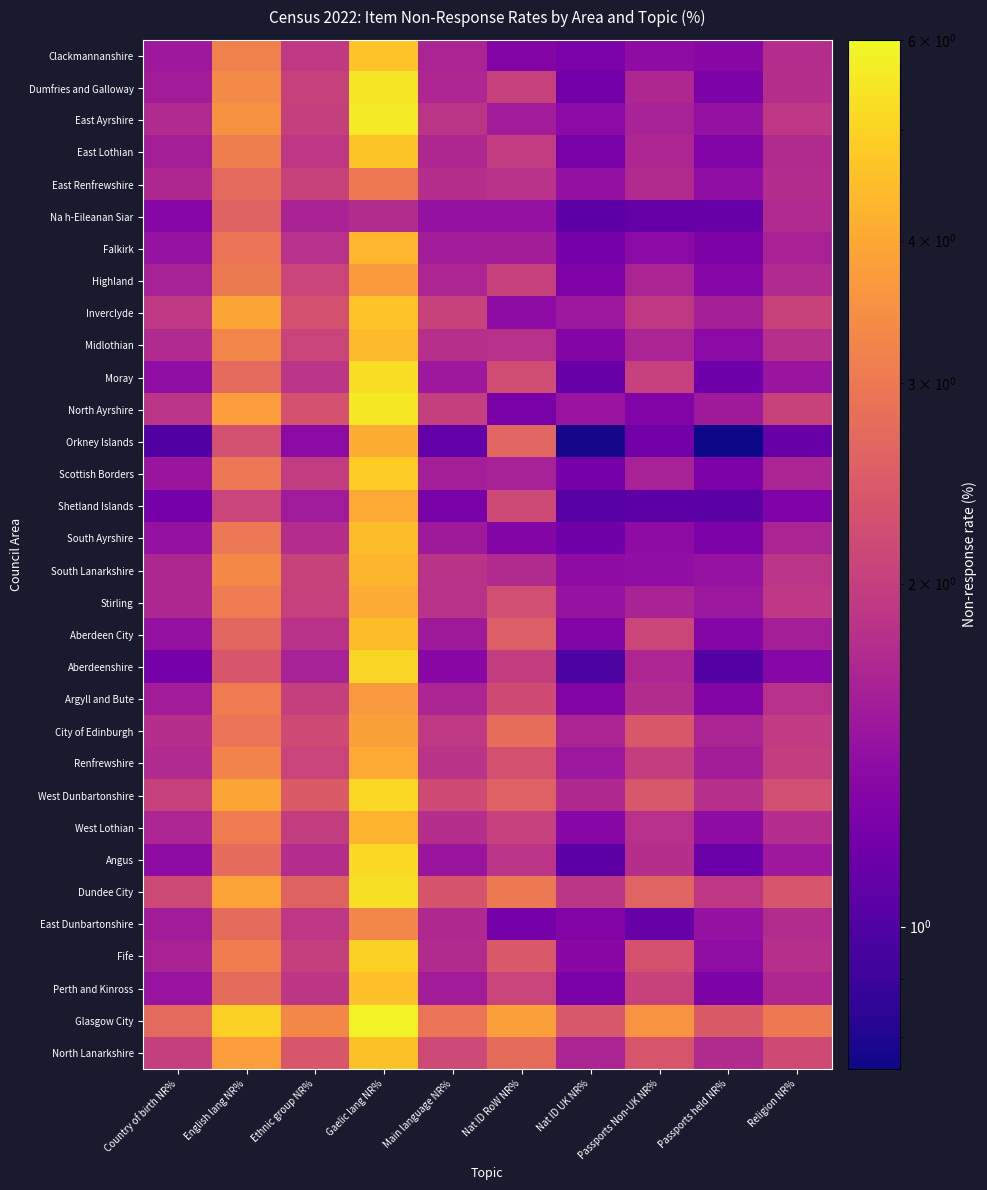

Reading left to right, extract all data points from this chart.

Clackmannanshire: Country of birth NR%=1.5	English lang NR%=3.2	Ethnic group NR%=1.9	Gaelic lang NR%=4.6	Main language NR%=1.7	Nat ID RoW NR%=1.3	Nat ID UK NR%=1.2	Passports Non-UK NR%=1.4	Passports held NR%=1.3	Religion NR%=1.8
Dumfries and Galloway: Country of birth NR%=1.6	English lang NR%=3.4	Ethnic group NR%=2.0	Gaelic lang NR%=5.5	Main language NR%=1.7	Nat ID RoW NR%=2.0	Nat ID UK NR%=1.2	Passports Non-UK NR%=1.7	Passports held NR%=1.3	Religion NR%=1.8
East Ayrshire: Country of birth NR%=1.7	English lang NR%=3.5	Ethnic group NR%=2.0	Gaelic lang NR%=5.6	Main language NR%=1.9	Nat ID RoW NR%=1.6	Nat ID UK NR%=1.4	Passports Non-UK NR%=1.6	Passports held NR%=1.4	Religion NR%=1.9
East Lothian: Country of birth NR%=1.6	English lang NR%=3.1	Ethnic group NR%=1.9	Gaelic lang NR%=4.7	Main language NR%=1.7	Nat ID RoW NR%=2.0	Nat ID UK NR%=1.2	Passports Non-UK NR%=1.7	Passports held NR%=1.3	Religion NR%=1.7
East Renfrewshire: Country of birth NR%=1.7	English lang NR%=2.7	Ethnic group NR%=2.1	Gaelic lang NR%=3.0	Main language NR%=1.8	Nat ID RoW NR%=1.8	Nat ID UK NR%=1.4	Passports Non-UK NR%=1.7	Passports held NR%=1.4	Religion NR%=1.8
Na h-Eileanan Siar: Country of birth NR%=1.3	English lang NR%=2.6	Ethnic group NR%=1.6	Gaelic lang NR%=1.8	Main language NR%=1.4	Nat ID RoW NR%=1.4	Nat ID UK NR%=1.1	Passports Non-UK NR%=1.1	Passports held NR%=1.1	Religion NR%=1.7
Falkirk: Country of birth NR%=1.4	English lang NR%=2.9	Ethnic group NR%=1.8	Gaelic lang NR%=4.3	Main language NR%=1.6	Nat ID RoW NR%=1.6	Nat ID UK NR%=1.2	Passports Non-UK NR%=1.4	Passports held NR%=1.3	Religion NR%=1.6
Highland: Country of birth NR%=1.6	English lang NR%=3.0	Ethnic group NR%=2.1	Gaelic lang NR%=3.7	Main language NR%=1.7	Nat ID RoW NR%=2.0	Nat ID UK NR%=1.3	Passports Non-UK NR%=1.6	Passports held NR%=1.3	Religion NR%=1.7
Inverclyde: Country of birth NR%=1.9	English lang NR%=3.9	Ethnic group NR%=2.3	Gaelic lang NR%=4.6	Main language NR%=2.1	Nat ID RoW NR%=1.4	Nat ID UK NR%=1.5	Passports Non-UK NR%=1.9	Passports held NR%=1.6	Religion NR%=2.1
Midlothian: Country of birth NR%=1.7	English lang NR%=3.2	Ethnic group NR%=2.1	Gaelic lang NR%=4.4	Main language NR%=1.8	Nat ID RoW NR%=1.8	Nat ID UK NR%=1.3	Passports Non-UK NR%=1.7	Passports held NR%=1.4	Religion NR%=1.8
Moray: Country of birth NR%=1.4	English lang NR%=2.7	Ethnic group NR%=1.9	Gaelic lang NR%=5.2	Main language NR%=1.5	Nat ID RoW NR%=2.2	Nat ID UK NR%=1.1	Passports Non-UK NR%=2.0	Passports held NR%=1.2	Religion NR%=1.5
North Ayrshire: Country of birth NR%=1.9	English lang NR%=3.8	Ethnic group NR%=2.3	Gaelic lang NR%=5.5	Main language NR%=2.0	Nat ID RoW NR%=1.2	Nat ID UK NR%=1.5	Passports Non-UK NR%=1.3	Passports held NR%=1.5	Religion NR%=2.1
Orkney Islands: Country of birth NR%=1.0	English lang NR%=2.3	Ethnic group NR%=1.4	Gaelic lang NR%=4.1	Main language NR%=1.1	Nat ID RoW NR%=2.6	Nat ID UK NR%=0.8	Passports Non-UK NR%=1.2	Passports held NR%=0.8	Religion NR%=1.1
Scottish Borders: Country of birth NR%=1.5	English lang NR%=3.0	Ethnic group NR%=2.0	Gaelic lang NR%=4.8	Main language NR%=1.6	Nat ID RoW NR%=1.6	Nat ID UK NR%=1.2	Passports Non-UK NR%=1.6	Passports held NR%=1.3	Religion NR%=1.7
Shetland Islands: Country of birth NR%=1.2	English lang NR%=2.1	Ethnic group NR%=1.6	Gaelic lang NR%=4.0	Main language NR%=1.2	Nat ID RoW NR%=2.2	Nat ID UK NR%=1.0	Passports Non-UK NR%=1.1	Passports held NR%=1.1	Religion NR%=1.3
South Ayrshire: Country of birth NR%=1.4	English lang NR%=3.0	Ethnic group NR%=1.8	Gaelic lang NR%=4.5	Main language NR%=1.5	Nat ID RoW NR%=1.3	Nat ID UK NR%=1.2	Passports Non-UK NR%=1.4	Passports held NR%=1.3	Religion NR%=1.6
South Lanarkshire: Country of birth NR%=1.7	English lang NR%=3.3	Ethnic group NR%=2.1	Gaelic lang NR%=4.3	Main language NR%=1.8	Nat ID RoW NR%=1.7	Nat ID UK NR%=1.4	Passports Non-UK NR%=1.4	Passports held NR%=1.4	Religion NR%=1.9
Stirling: Country of birth NR%=1.7	English lang NR%=3.1	Ethnic group NR%=2.0	Gaelic lang NR%=4.1	Main language NR%=1.8	Nat ID RoW NR%=2.3	Nat ID UK NR%=1.4	Passports Non-UK NR%=1.6	Passports held NR%=1.5	Religion NR%=1.9
Aberdeen City: Country of birth NR%=1.4	English lang NR%=2.7	Ethnic group NR%=1.8	Gaelic lang NR%=4.5	Main language NR%=1.5	Nat ID RoW NR%=2.5	Nat ID UK NR%=1.3	Passports Non-UK NR%=2.1	Passports held NR%=1.3	Religion NR%=1.6
Aberdeenshire: Country of birth NR%=1.2	English lang NR%=2.4	Ethnic group NR%=1.6	Gaelic lang NR%=5.1	Main language NR%=1.3	Nat ID RoW NR%=2.0	Nat ID UK NR%=1.0	Passports Non-UK NR%=1.7	Passports held NR%=1.0	Religion NR%=1.3
Argyll and Bute: Country of birth NR%=1.6	English lang NR%=3.1	Ethnic group NR%=2.0	Gaelic lang NR%=3.7	Main language NR%=1.7	Nat ID RoW NR%=2.2	Nat ID UK NR%=1.3	Passports Non-UK NR%=1.8	Passports held NR%=1.3	Religion NR%=1.8
City of Edinburgh: Country of birth NR%=1.8	English lang NR%=2.9	Ethnic group NR%=2.2	Gaelic lang NR%=3.8	Main language NR%=1.9	Nat ID RoW NR%=2.8	Nat ID UK NR%=1.6	Passports Non-UK NR%=2.4	Passports held NR%=1.6	Religion NR%=1.9
Renfrewshire: Country of birth NR%=1.7	English lang NR%=3.2	Ethnic group NR%=2.1	Gaelic lang NR%=4.1	Main language NR%=1.8	Nat ID RoW NR%=2.3	Nat ID UK NR%=1.5	Passports Non-UK NR%=2.0	Passports held NR%=1.6	Religion NR%=2.0
West Dunbartonshire: Country of birth NR%=2.0	English lang NR%=3.9	Ethnic group NR%=2.4	Gaelic lang NR%=5.1	Main language NR%=2.2	Nat ID RoW NR%=2.6	Nat ID UK NR%=1.7	Passports Non-UK NR%=2.4	Passports held NR%=1.8	Religion NR%=2.2
West Lothian: Country of birth NR%=1.7	English lang NR%=3.1	Ethnic group NR%=2.0	Gaelic lang NR%=4.3	Main language NR%=1.8	Nat ID RoW NR%=2.0	Nat ID UK NR%=1.3	Passports Non-UK NR%=1.8	Passports held NR%=1.4	Religion NR%=1.8
Angus: Country of birth NR%=1.4	English lang NR%=2.7	Ethnic group NR%=1.8	Gaelic lang NR%=5.2	Main language NR%=1.5	Nat ID RoW NR%=1.9	Nat ID UK NR%=1.1	Passports Non-UK NR%=1.8	Passports held NR%=1.1	Religion NR%=1.5
Dundee City: Country of birth NR%=2.2	English lang NR%=3.9	Ethnic group NR%=2.6	Gaelic lang NR%=5.3	Main language NR%=2.3	Nat ID RoW NR%=3.0	Nat ID UK NR%=1.9	Passports Non-UK NR%=2.6	Passports held NR%=1.9	Religion NR%=2.4
East Dunbartonshire: Country of birth NR%=1.6	English lang NR%=2.8	Ethnic group NR%=1.9	Gaelic lang NR%=3.3	Main language NR%=1.7	Nat ID RoW NR%=1.2	Nat ID UK NR%=1.3	Passports Non-UK NR%=1.1	Passports held NR%=1.4	Religion NR%=1.8
Fife: Country of birth NR%=1.6	English lang NR%=3.1	Ethnic group NR%=2.0	Gaelic lang NR%=4.9	Main language NR%=1.7	Nat ID RoW NR%=2.4	Nat ID UK NR%=1.3	Passports Non-UK NR%=2.3	Passports held NR%=1.4	Religion NR%=1.8
Perth and Kinross: Country of birth NR%=1.5	English lang NR%=2.8	Ethnic group NR%=1.9	Gaelic lang NR%=4.5	Main language NR%=1.6	Nat ID RoW NR%=2.1	Nat ID UK NR%=1.2	Passports Non-UK NR%=2.1	Passports held NR%=1.3	Religion NR%=1.7
Glasgow City: Country of birth NR%=2.7	English lang NR%=4.9	Ethnic group NR%=3.3	Gaelic lang NR%=5.8	Main language NR%=2.9	Nat ID RoW NR%=3.8	Nat ID UK NR%=2.4	Passports Non-UK NR%=3.5	Passports held NR%=2.4	Religion NR%=3.0
North Lanarkshire: Country of birth NR%=2.0	English lang NR%=3.8	Ethnic group NR%=2.4	Gaelic lang NR%=4.6	Main language NR%=2.1	Nat ID RoW NR%=2.8	Nat ID UK NR%=1.6	Passports Non-UK NR%=2.4	Passports held NR%=1.7	Religion NR%=2.2